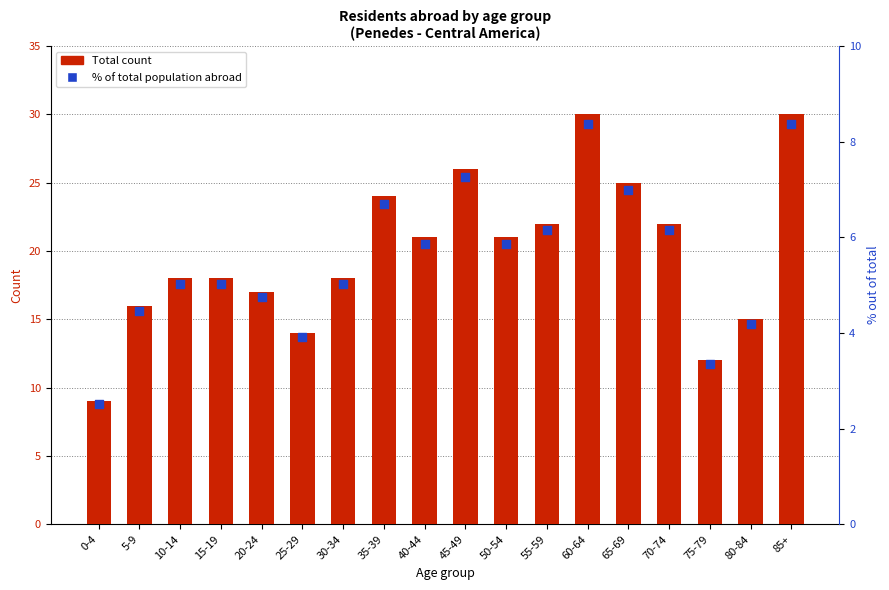

What is the total value across all series at 50-54?

26.9